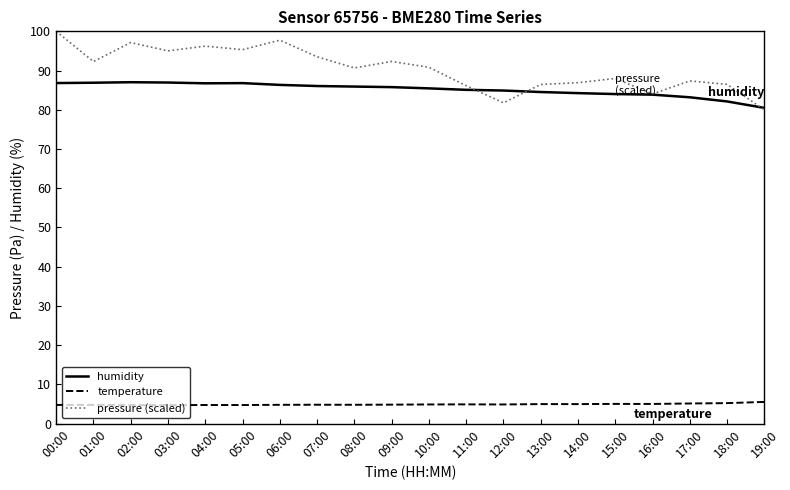

What is the lowest value of the humidity series?

80.5